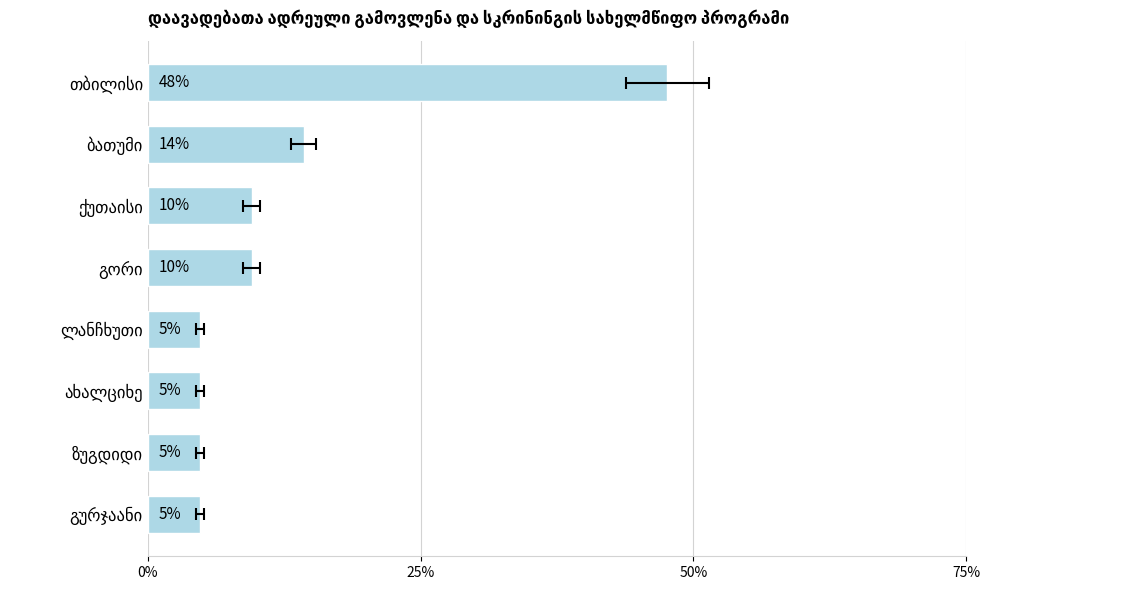

Count the number of values greater than 9.

4